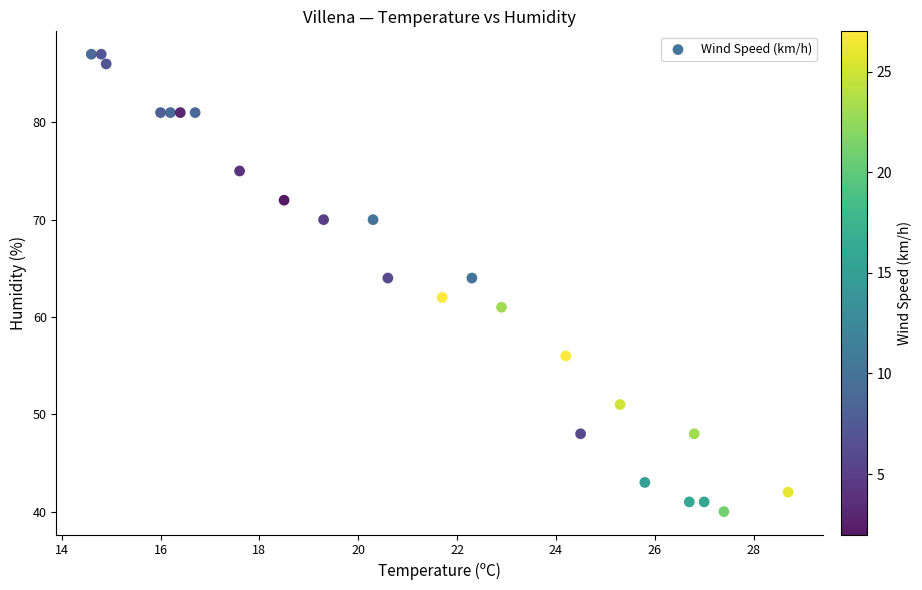

What is the range of Y values (max minus min)?

47